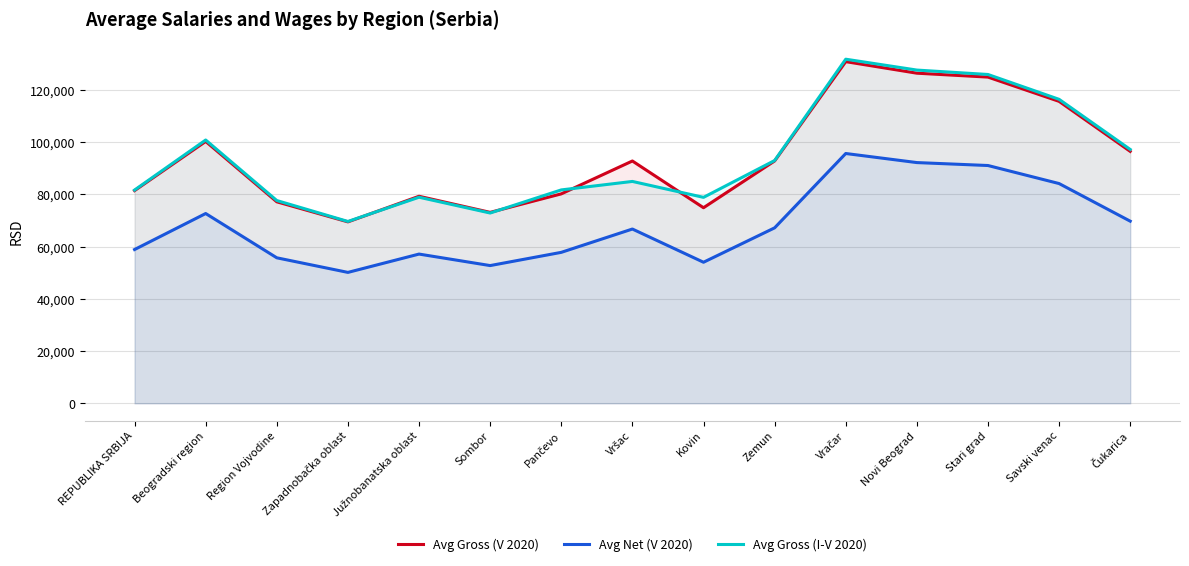

How many data points in Avg Gross (V 2020) are above 92801?

7